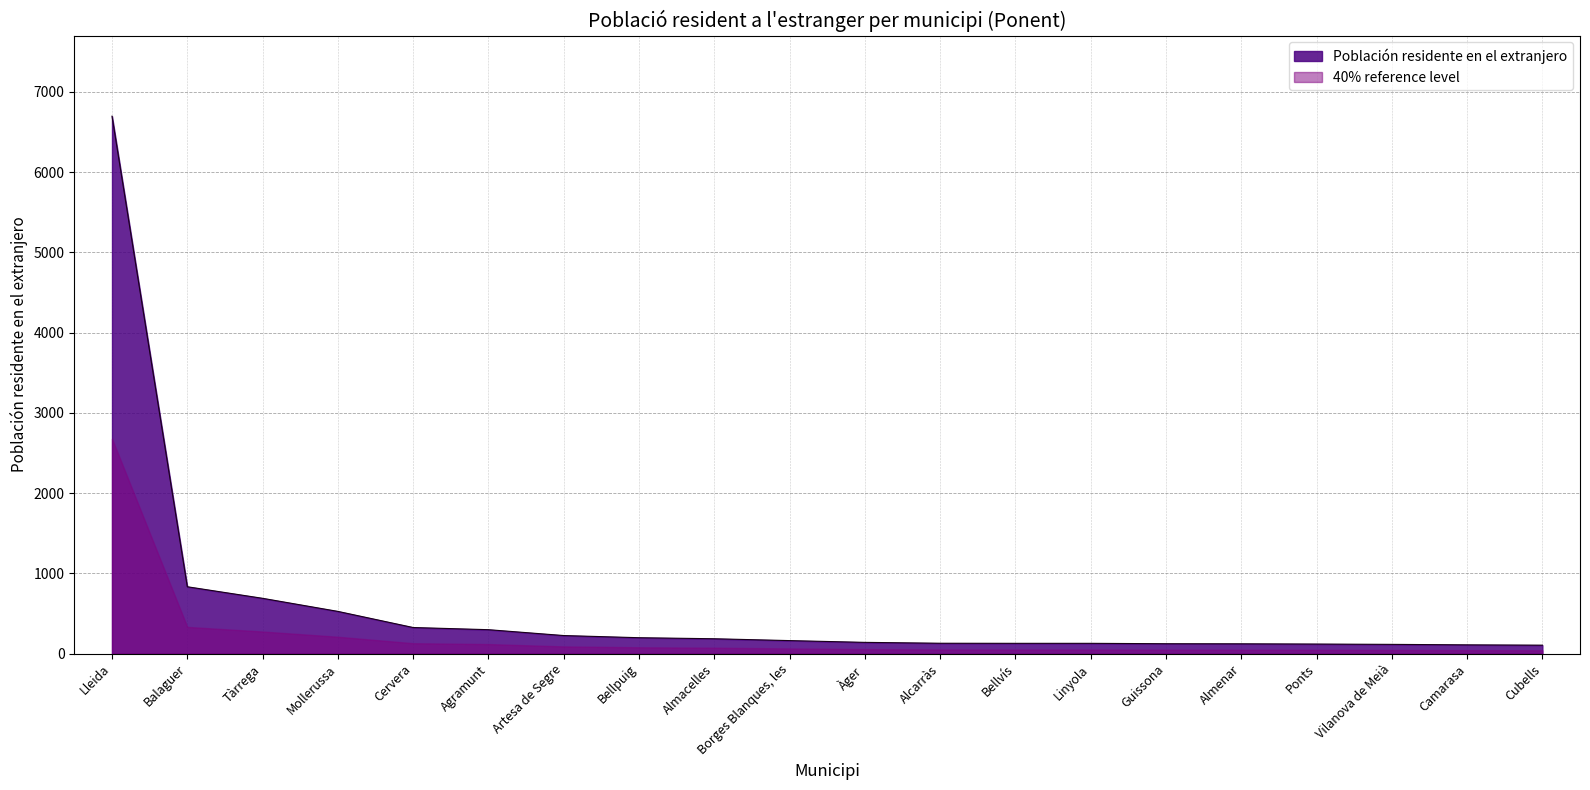

What is the label of the 2nd point from the right?

Camarasa